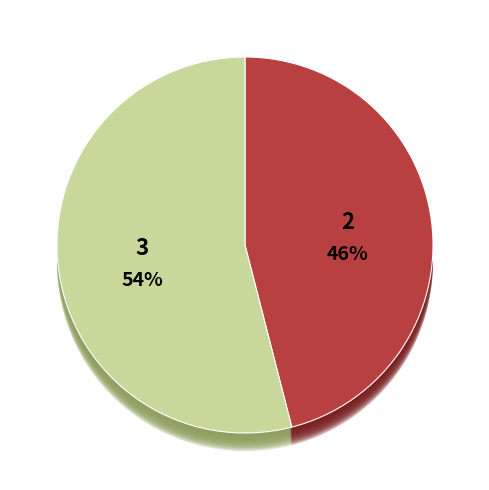

To the nearest percent, what percentage of the pie is 3?

54%